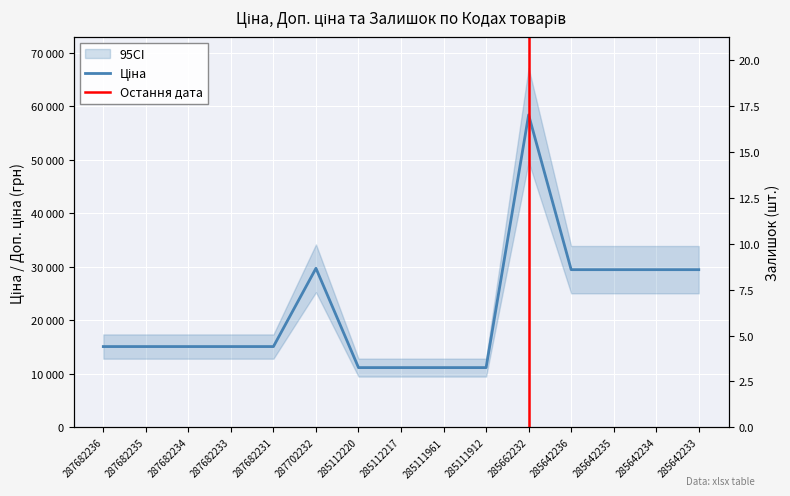

What is the minimum value for Ціна?

11188.2